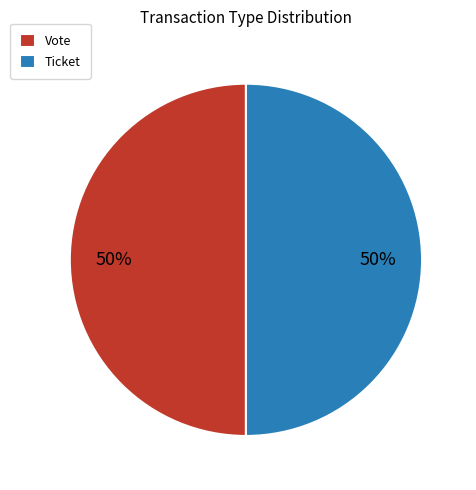

True or false: Vote accounts for 57% of the total.

False